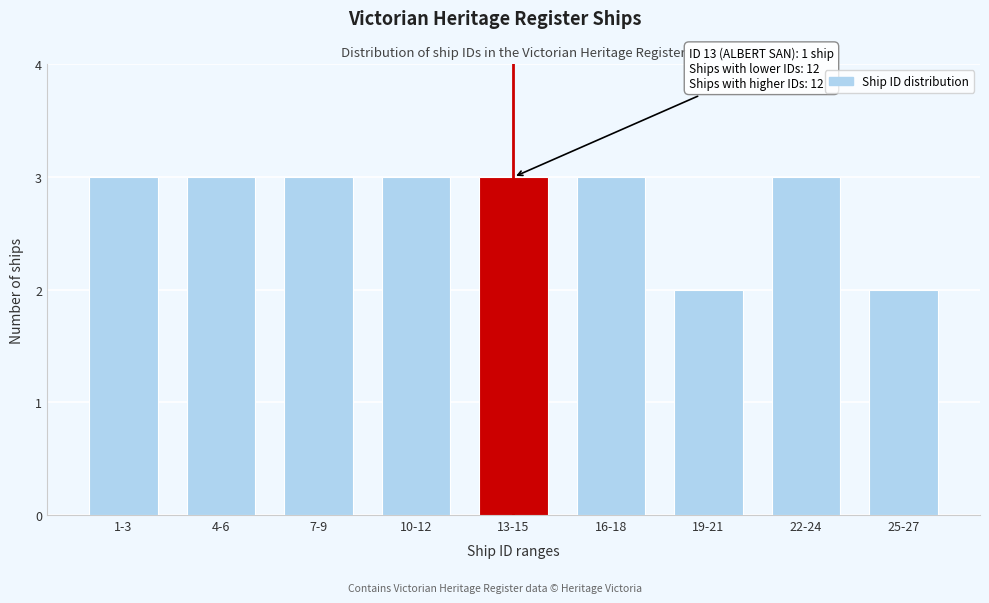

Reading left to right, list all the values displayed in this chart.

3	3	3	3	3	3	2	3	2